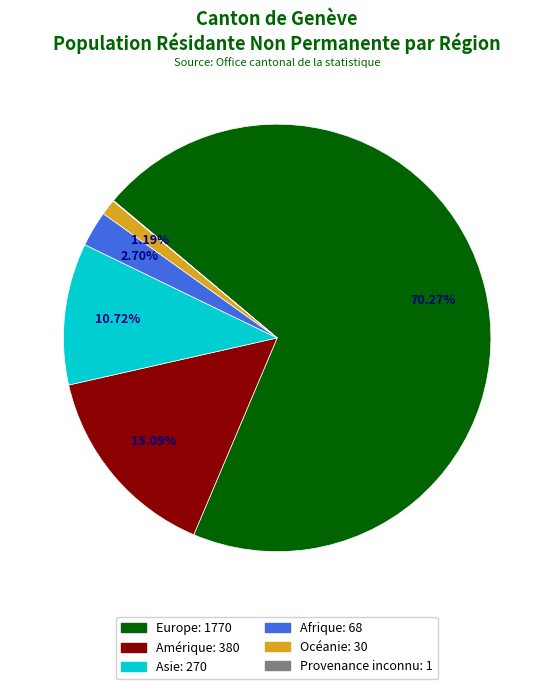

To the nearest percent, what portion does Océanie represent?

1%